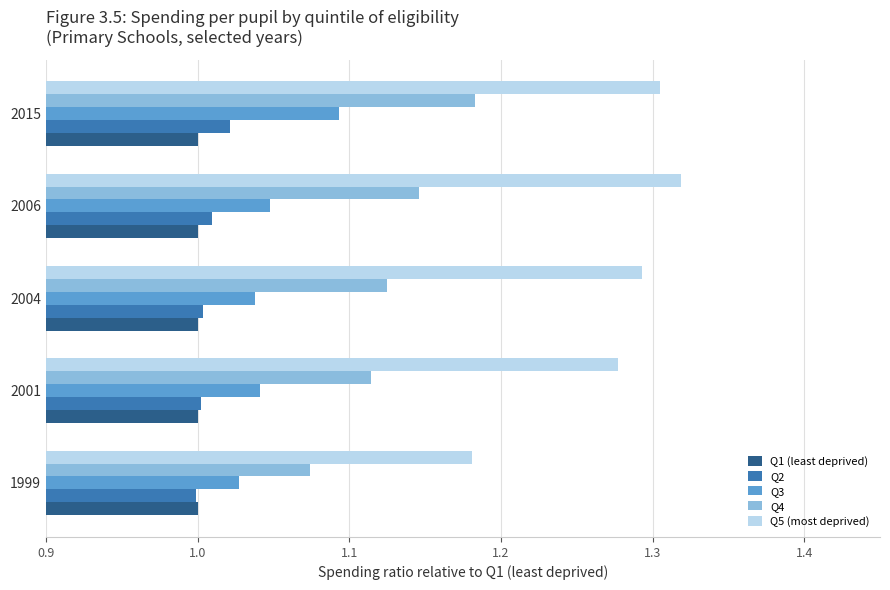

Where is Q5 (most deprived) nearest to the value 1?

1999